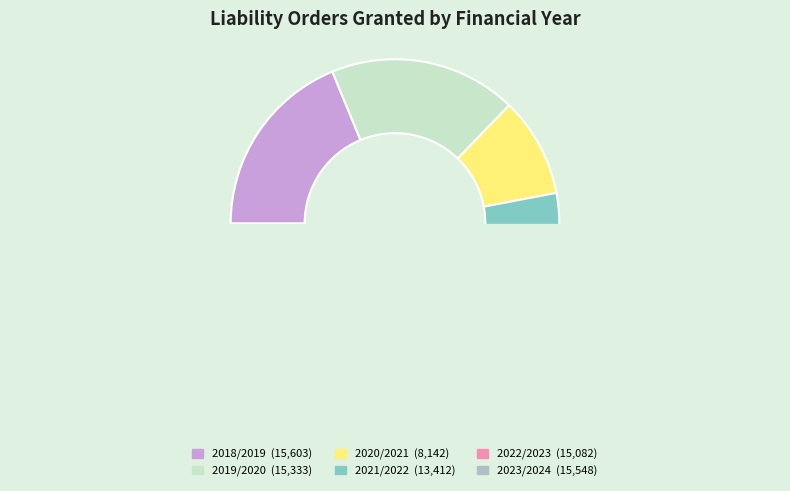

To the nearest percent, what percentage of the pie is 2023/2024?

19%